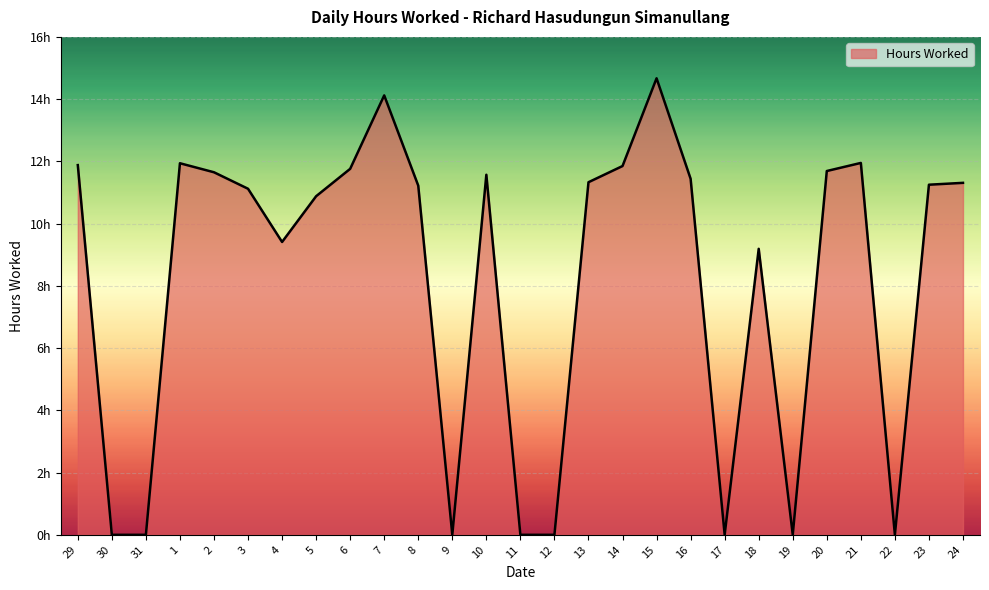

Does the chart display data point markers on the line(s)?

No